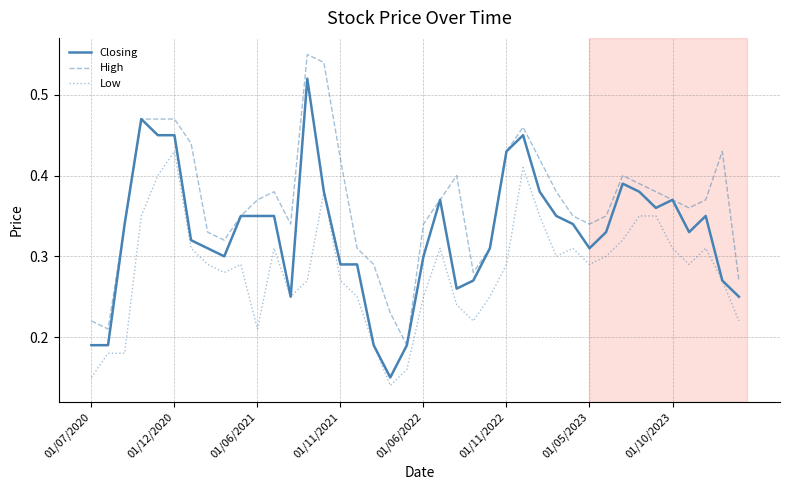

True or false: High and Low intersect in this chart.

False